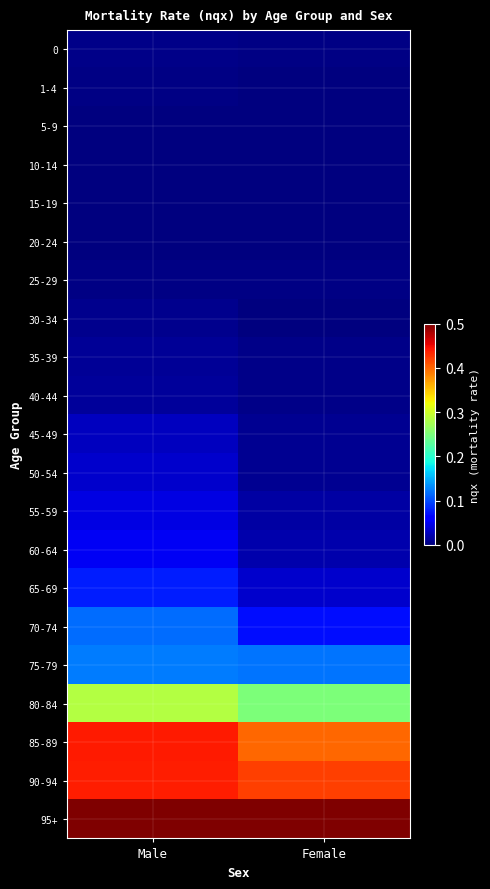

Which has a higher value, Male or Female?

Male